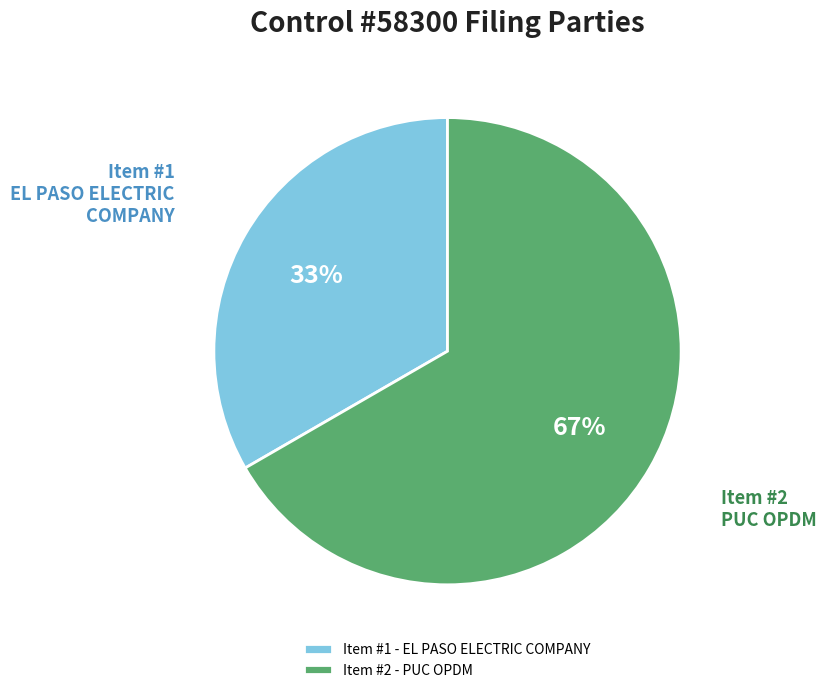

Rank the categories by value from highest to lowest.

Item #2 - PUC OPDM, Item #1 - EL PASO ELECTRIC COMPANY